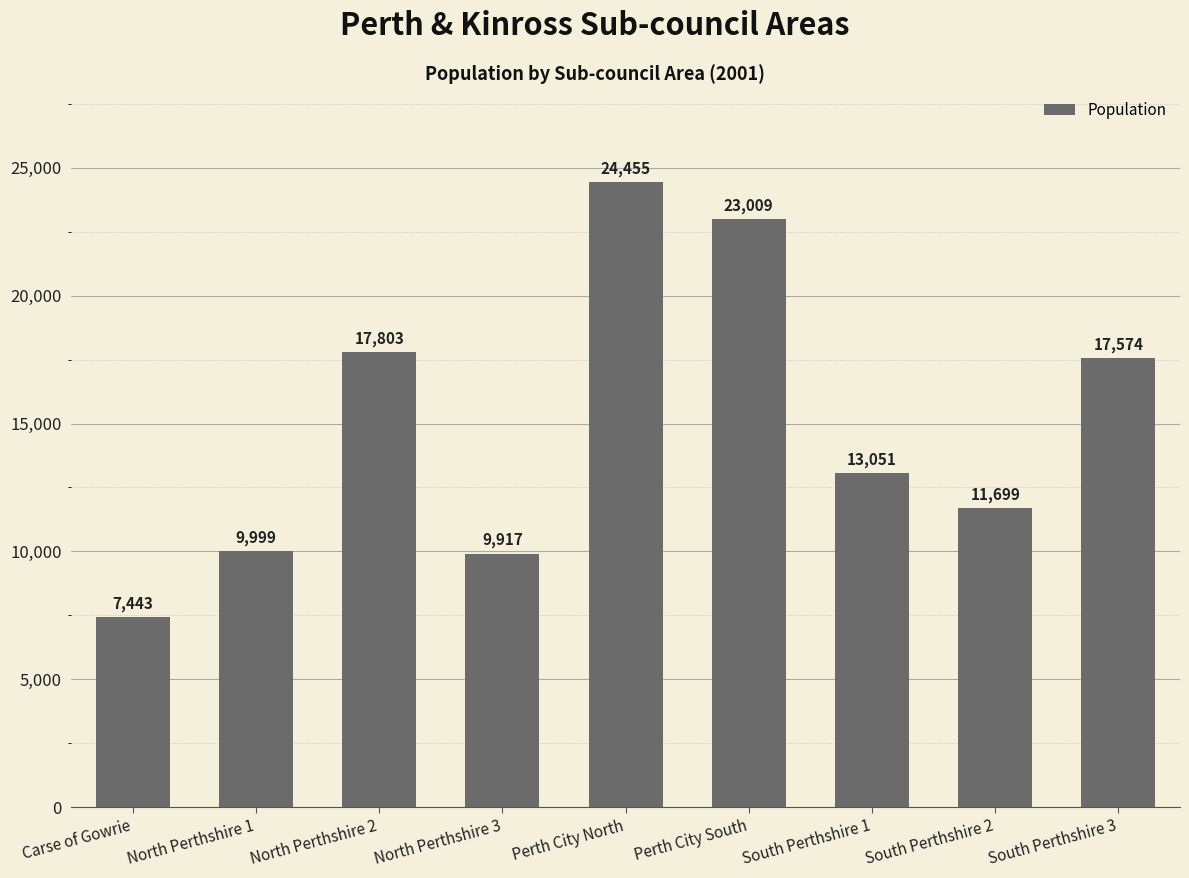

What is the ratio of the value at North Perthshire 1 to the value at South Perthshire 3?

0.6